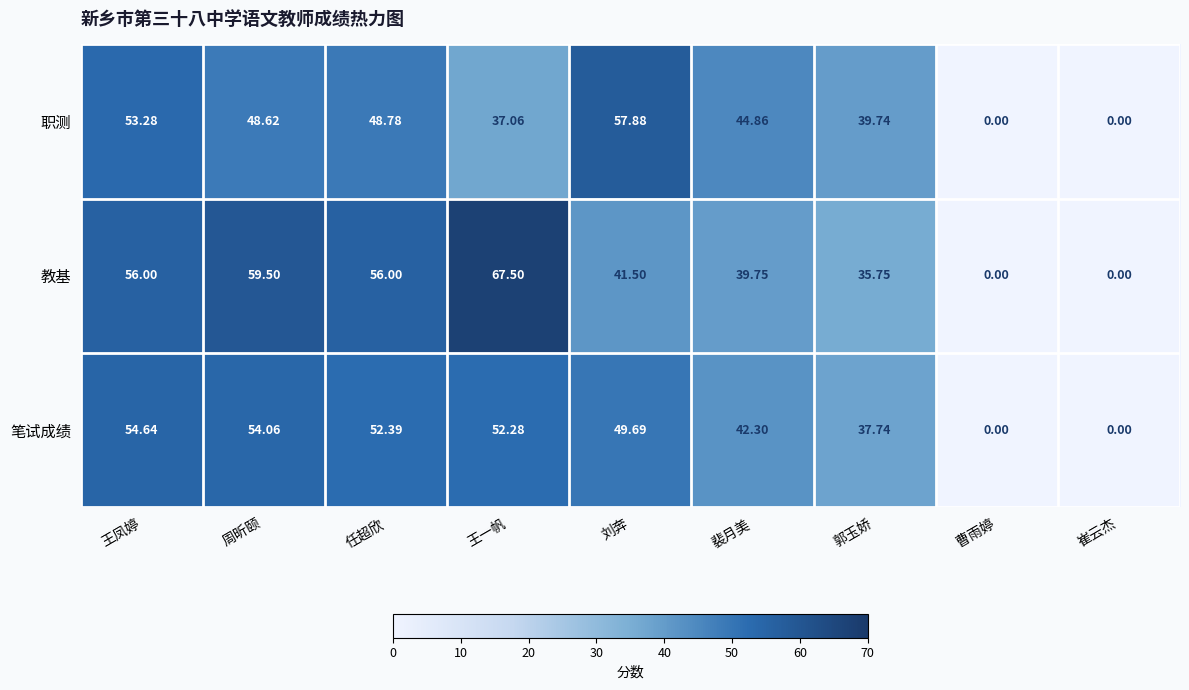

Rank the series by their maximum value, from highest to lowest.

教基, 职测, 笔试成绩